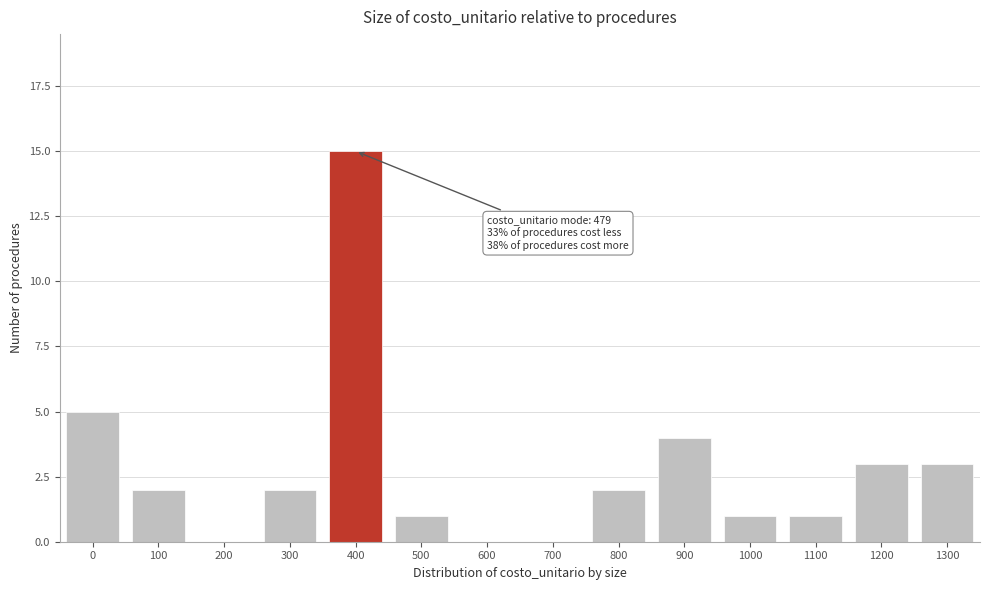

Reading left to right, transcribe all the data shown in this chart.

0=5	100=2	200=0	300=2	400=15	500=1	600=0	700=0	800=2	900=4	1000=1	1100=1	1200=3	1300=3